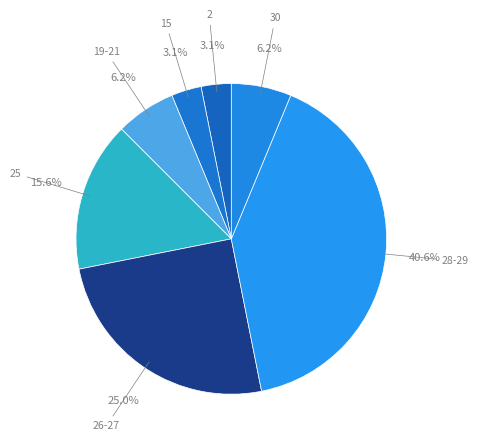

What is the largest slice in the pie chart?

28-29